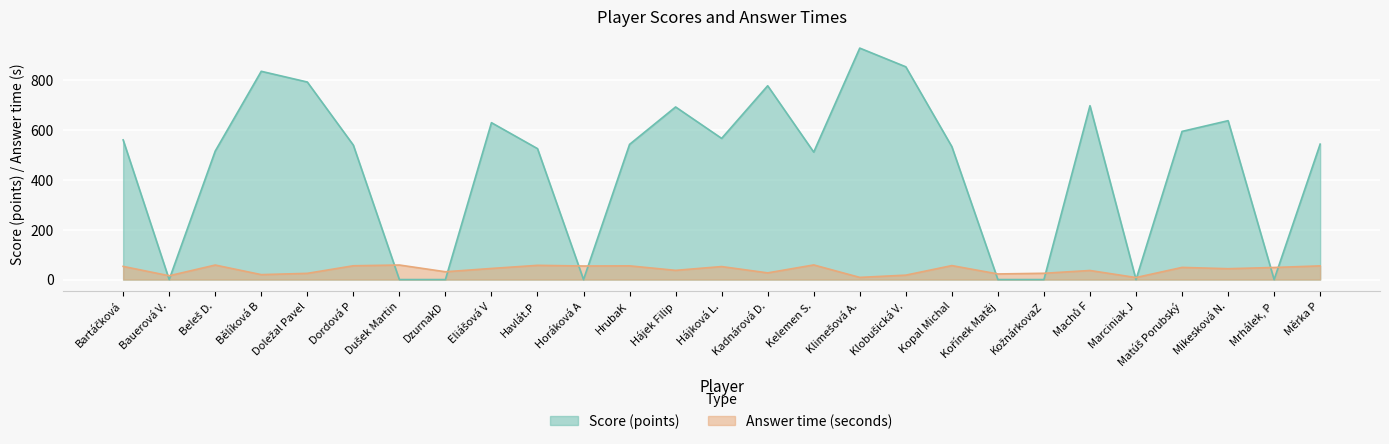

What position from the right is Kopal Michal?

9